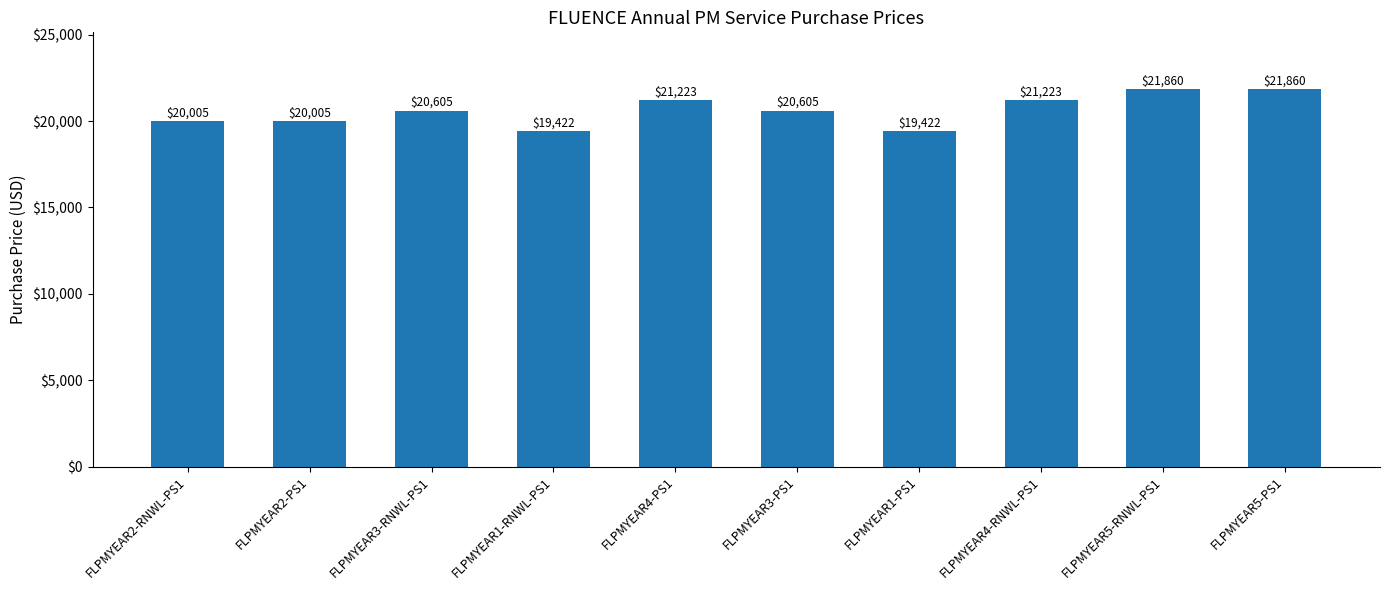

True or false: the data shows 12468 at FLPMYEAR1-RNWL-PS1.

False